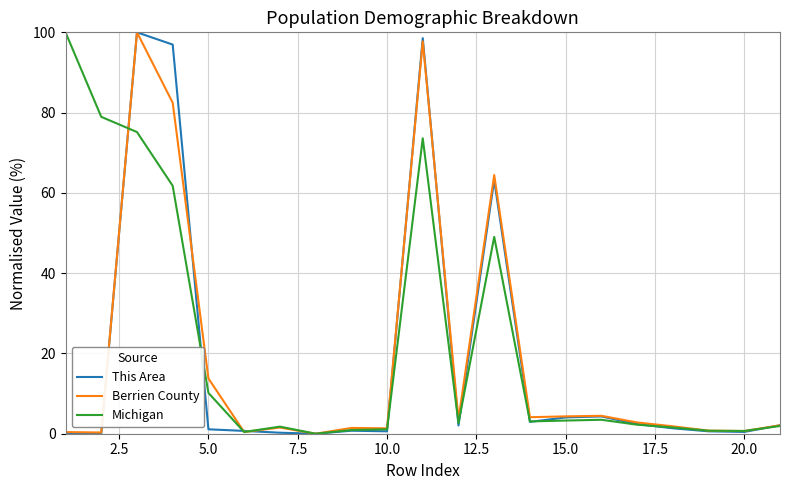

What is the sum of all Michigan values?

472.6